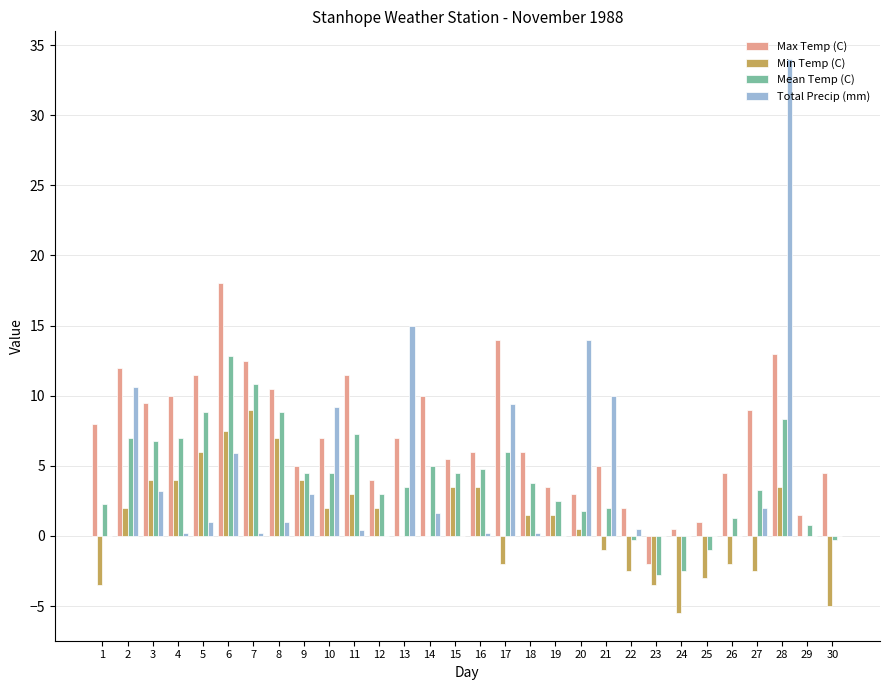

What is the total value across all series at 10?

22.7